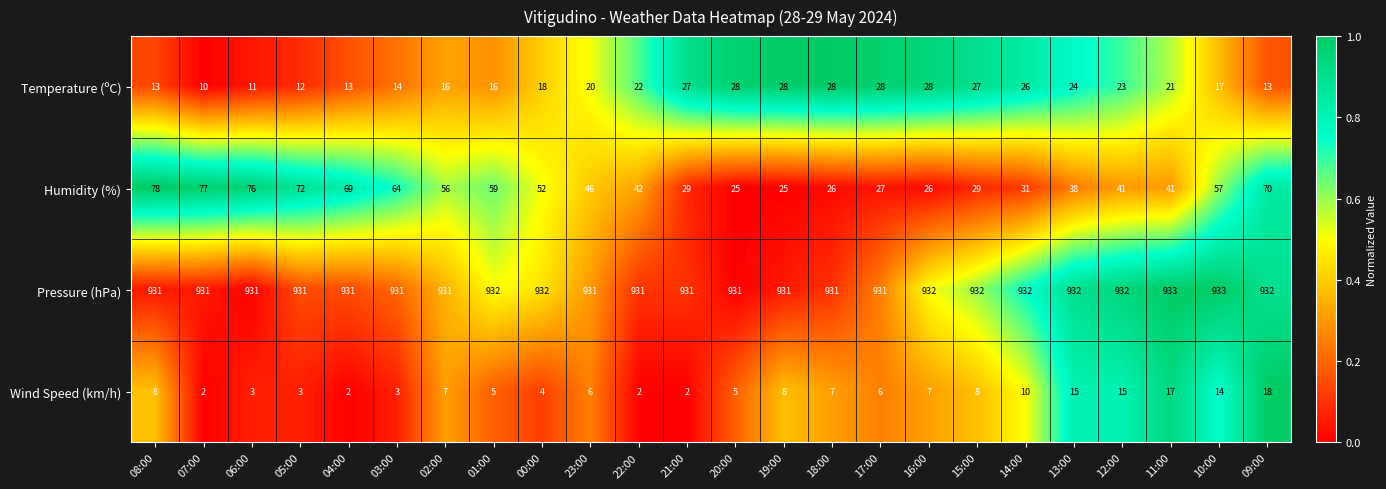

At which label does Temperature (ºC) first exceed 21?

22:00